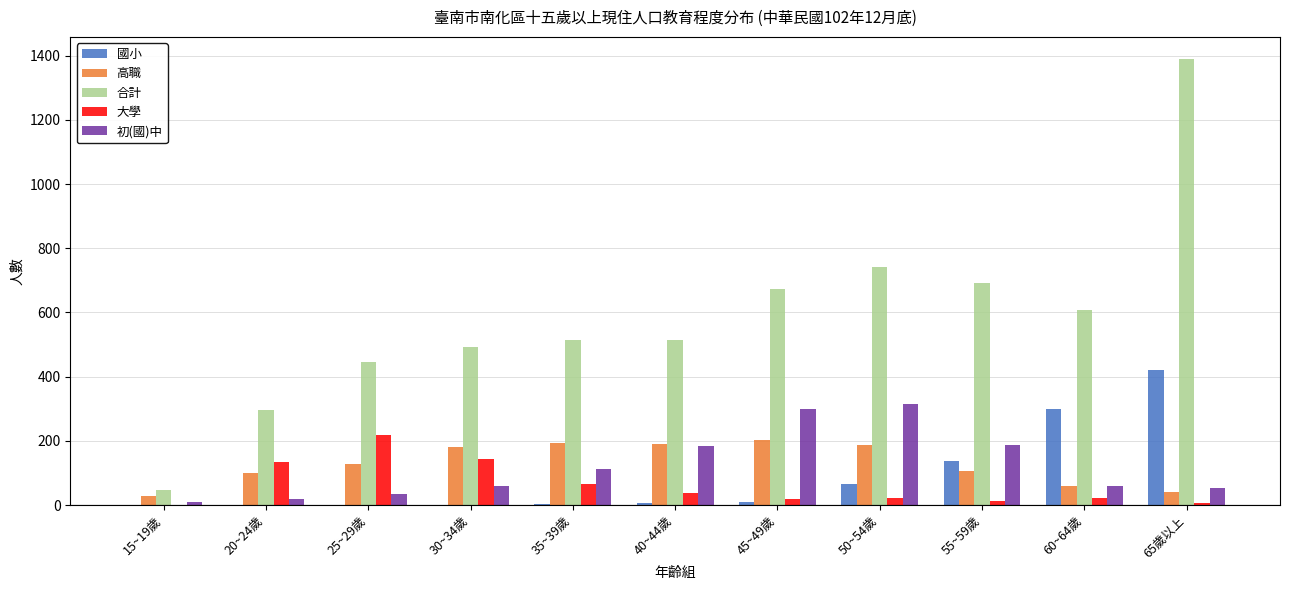

At which label is 國小 closest to 210?

55~59歲